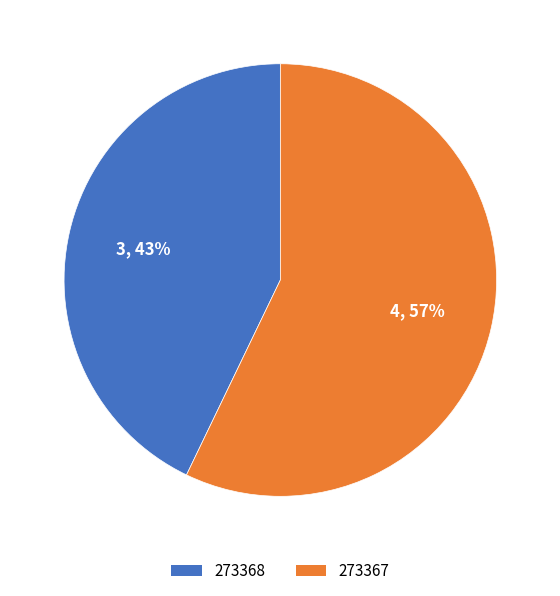

Is it true that 273368 is 52% of the pie?

False